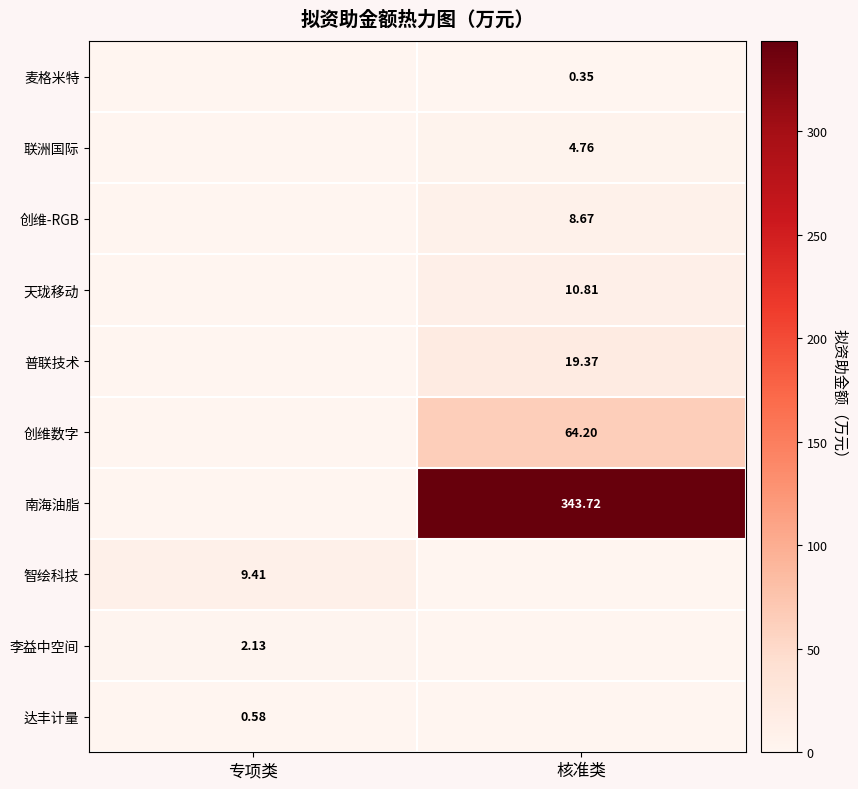

What is the difference between the maximum and minimum values in the 普联技术 series?

19.4